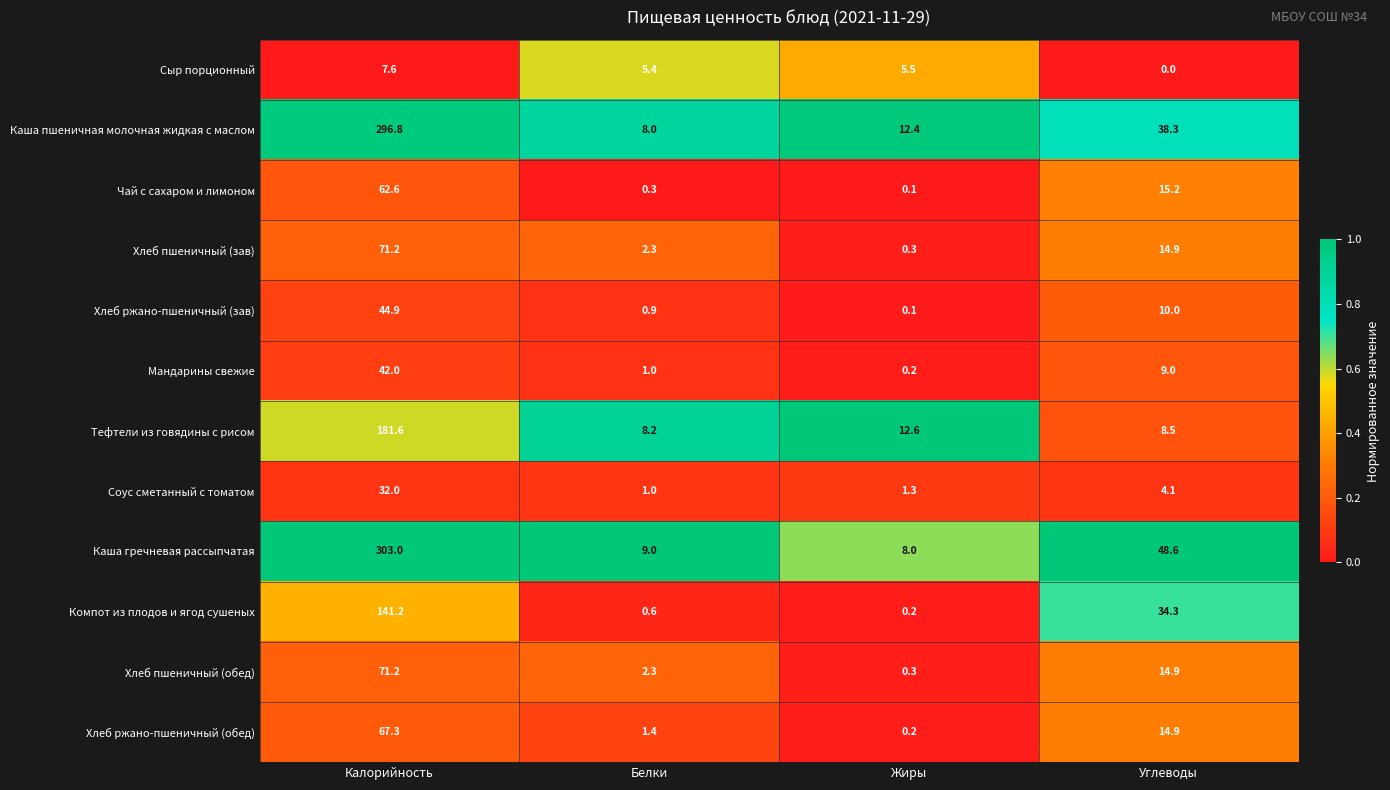

At which category is the sum across all series the highest?

Калорийность